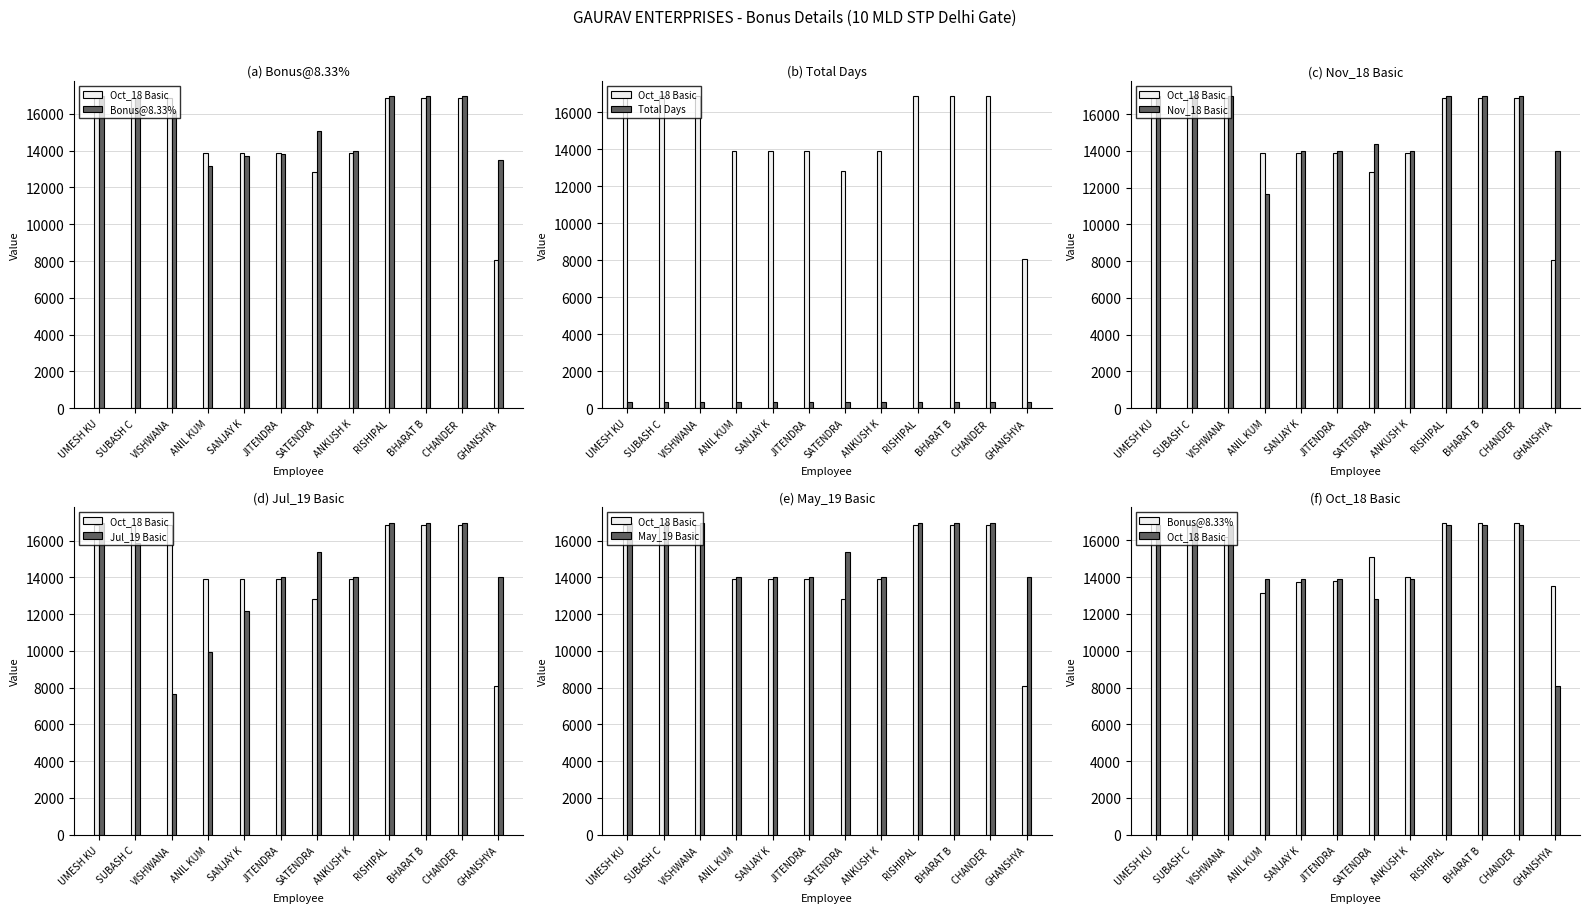

At which category is the sum across all series the highest?

UMESH KU